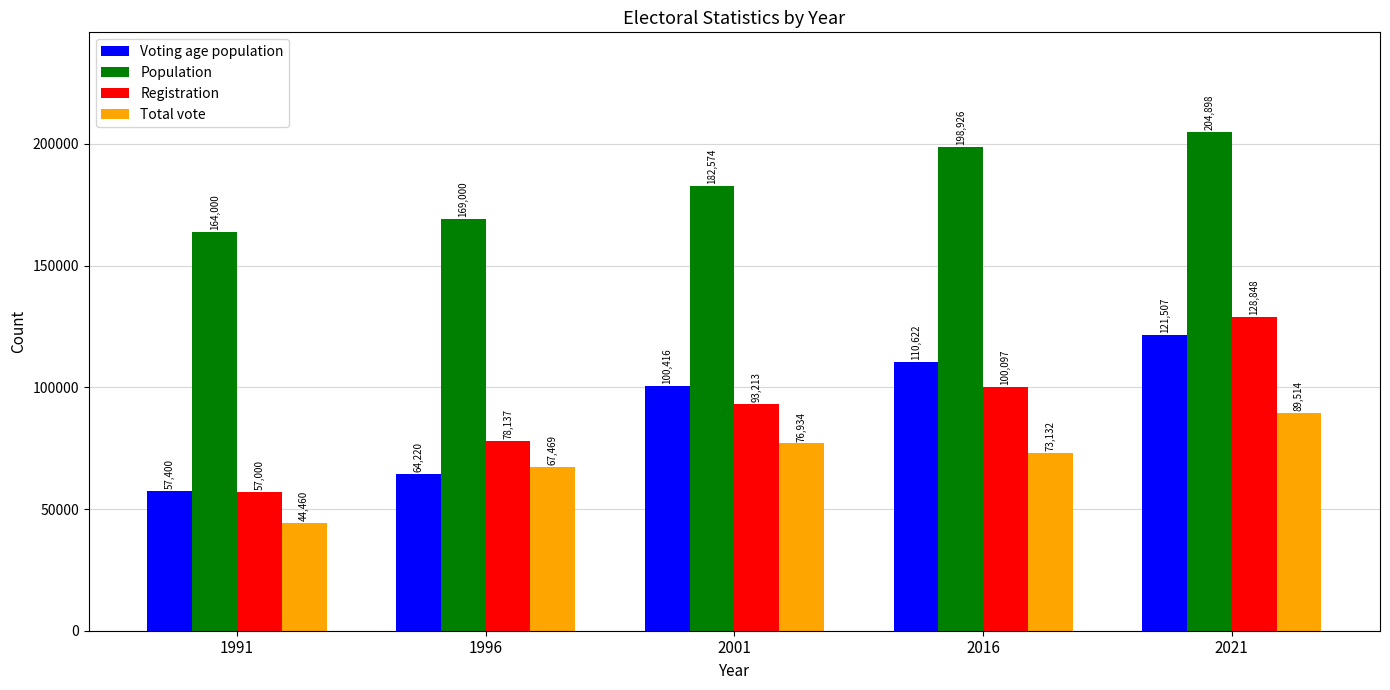

Rank the categories by Total vote value from lowest to highest.

1991, 1996, 2016, 2001, 2021